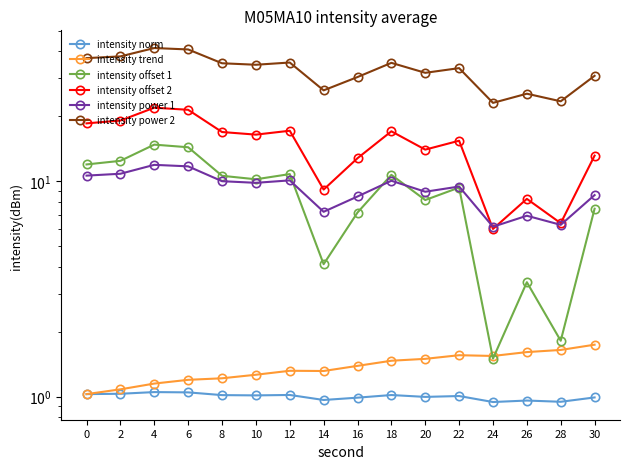

What is the value of the intensity trend point at the 1st from the left?

1.0